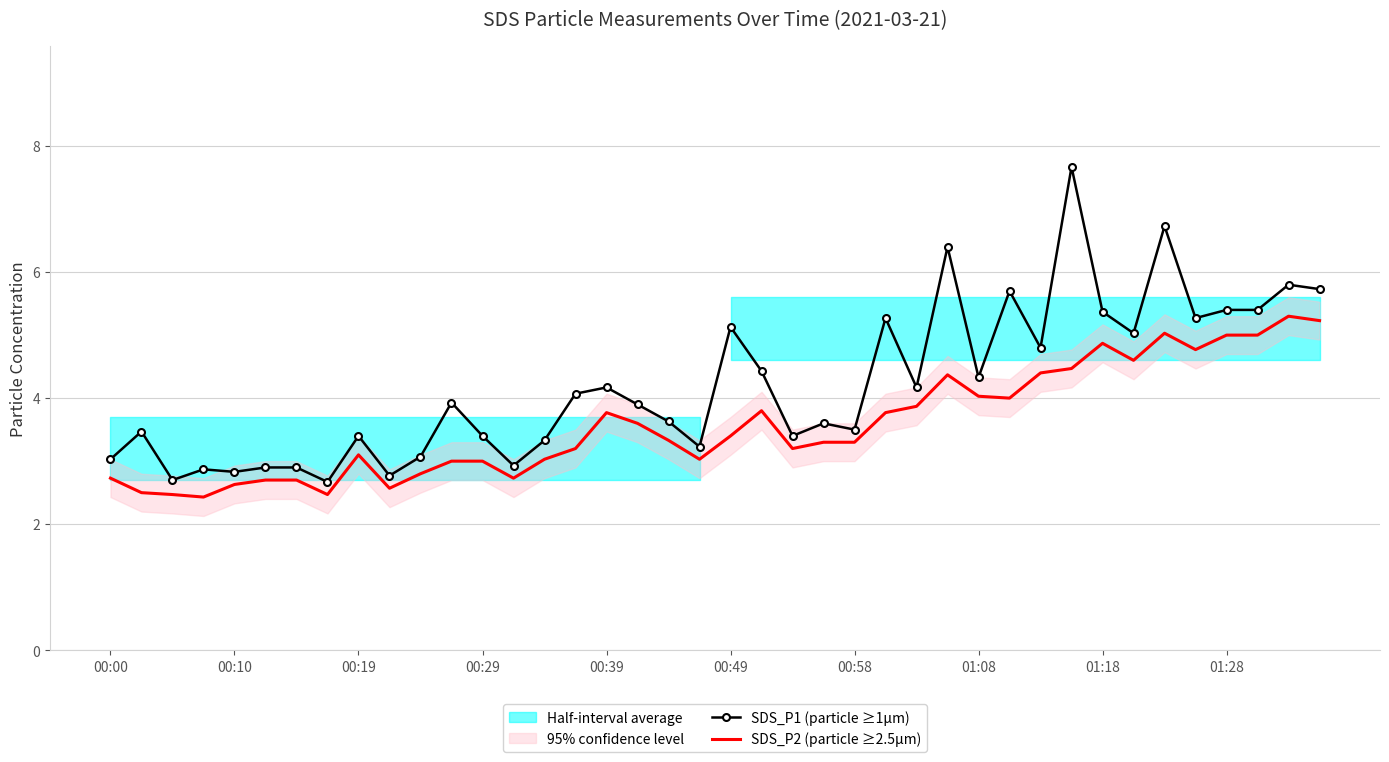

True or false: SDS_P2 (particle ≥2.5µm) has a value of 3.1 at 00:19.

True